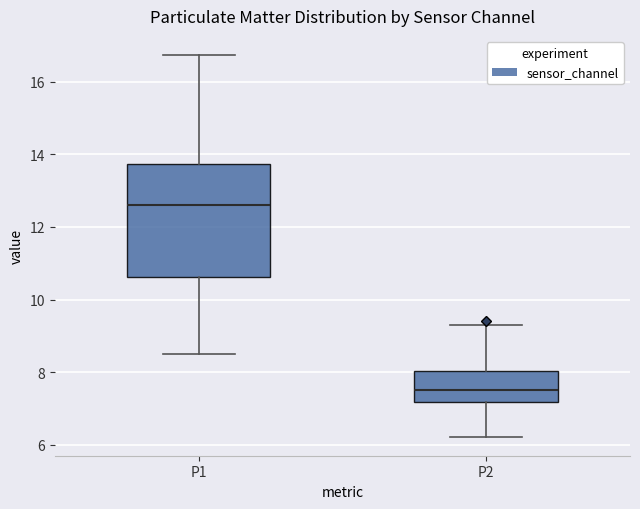

Comparing the boxes themselves (not the whiskers), which one is the tallest?

P1